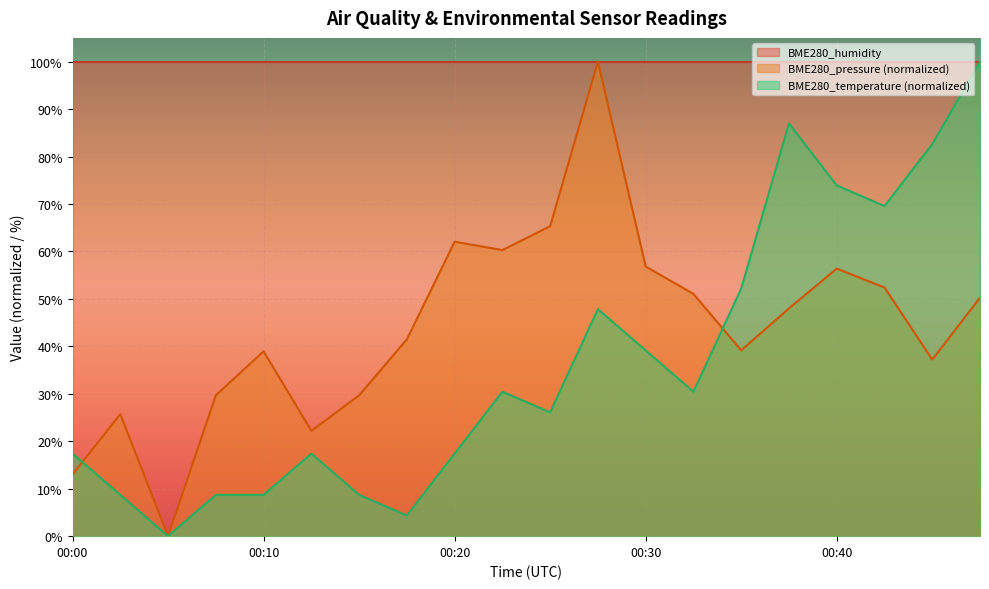

Is it true that BME280_temperature (normalized) equals 73.9 at 00:40?

True